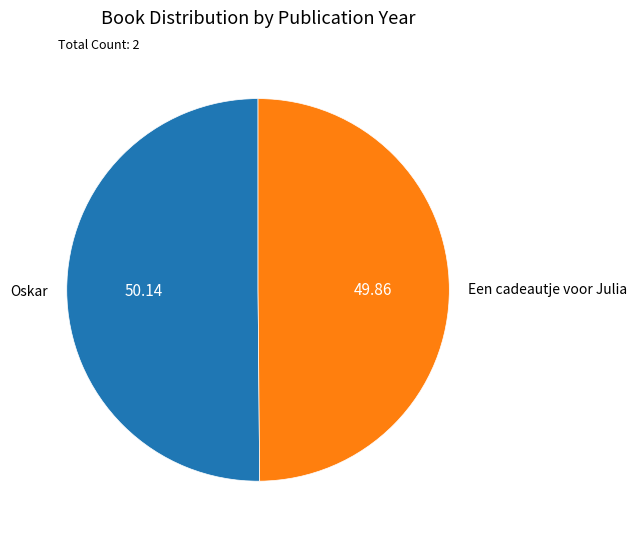

Is it true that Een cadeautje voor Julia is 50% of the pie?

True